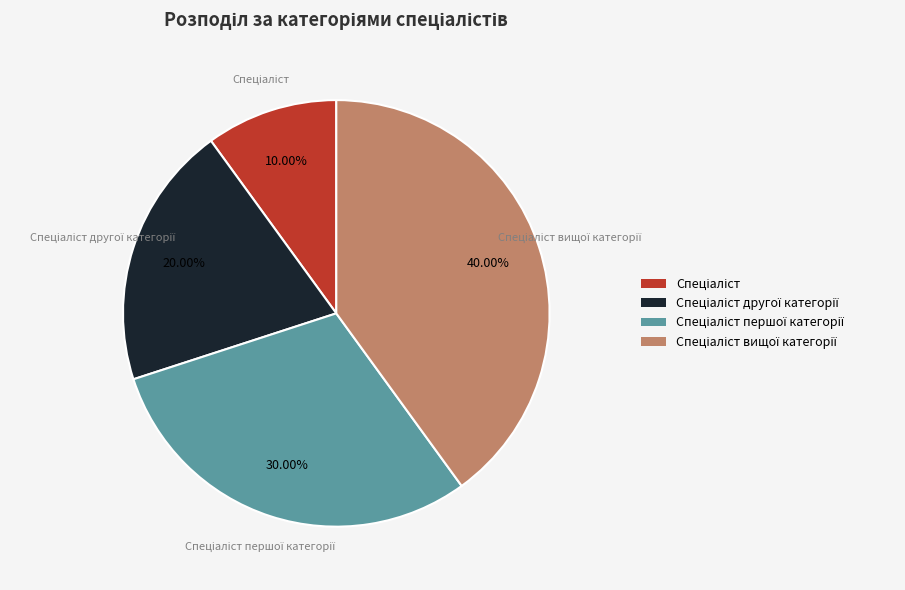

Does any single category account for the majority?

No